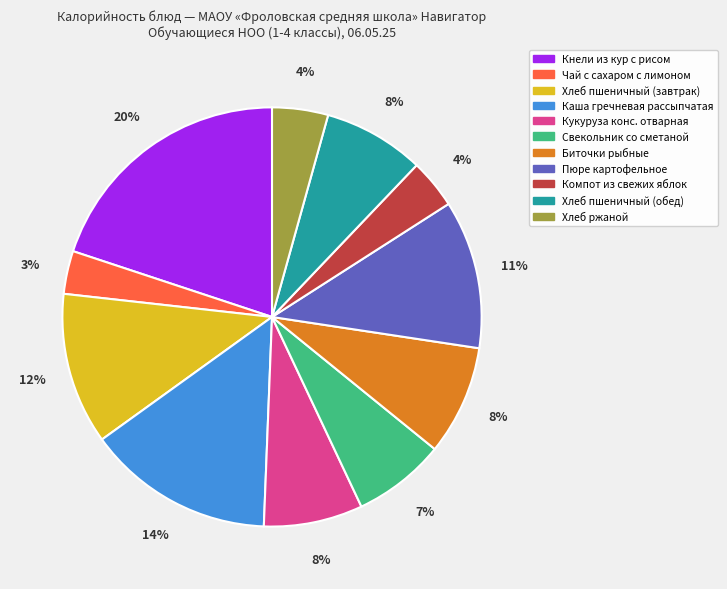

To the nearest percent, what is the difference between the Хлеб пшеничный (обед) and Кнели из кур с рисом slice percentages?

12%